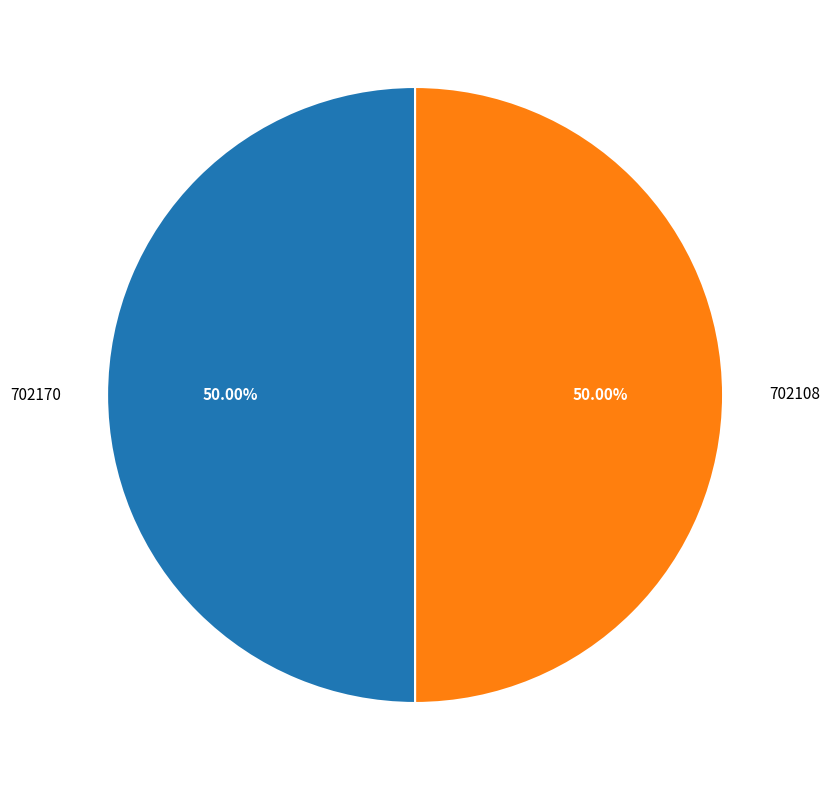

How many slices are in this pie chart?

2